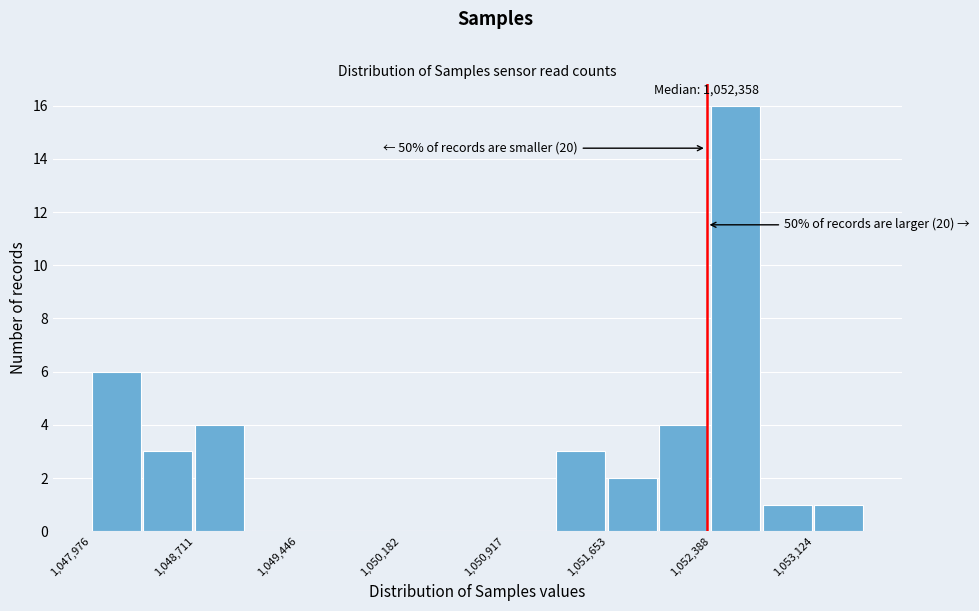

Read against the x-axis, roughly where is the centre of the tallest bar?

1052600